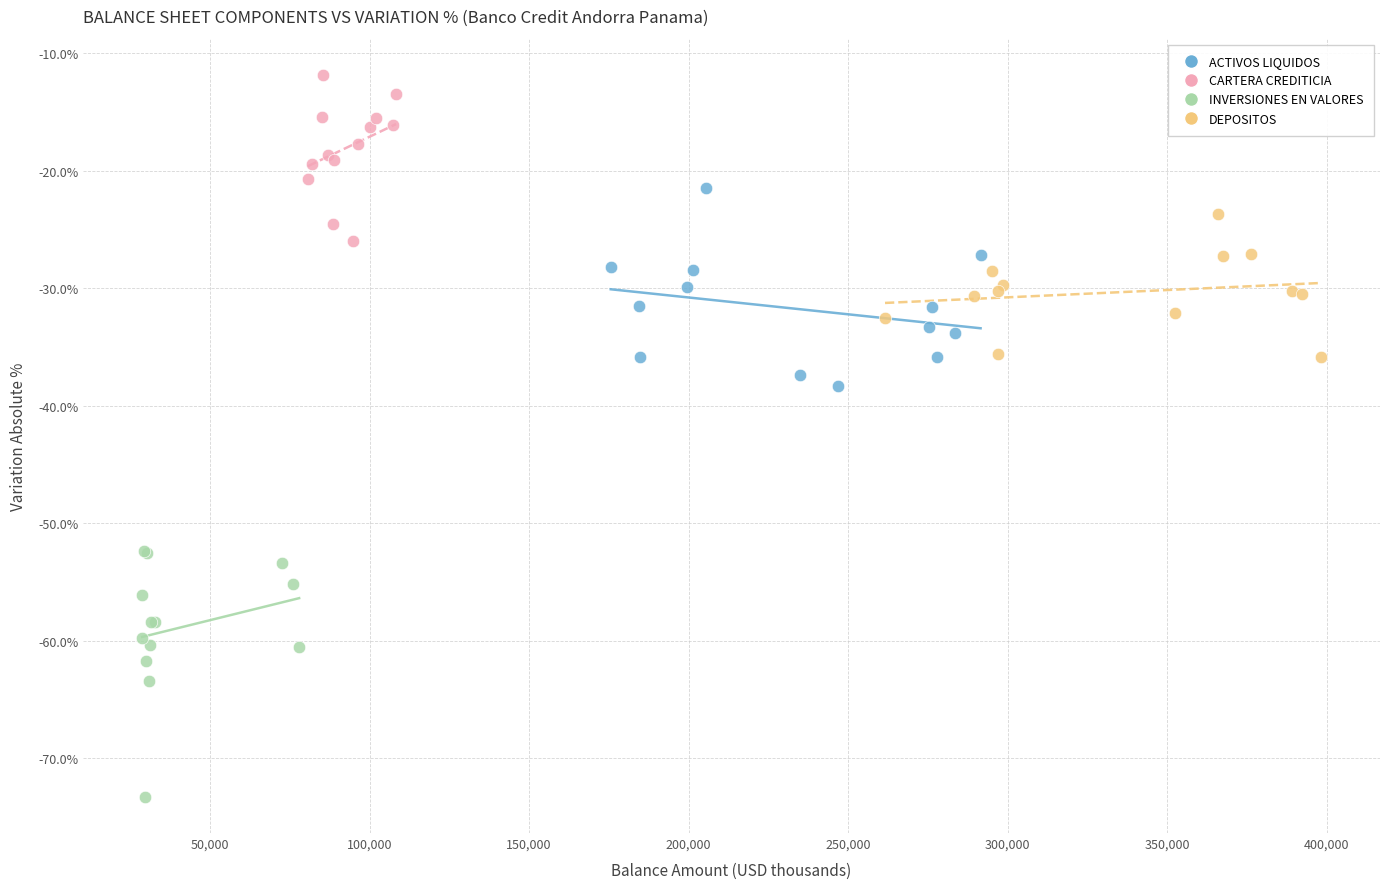

What are all the series names shown in the legend?

ACTIVOS LIQUIDOS, CARTERA CREDITICIA, INVERSIONES EN VALORES, DEPOSITOS